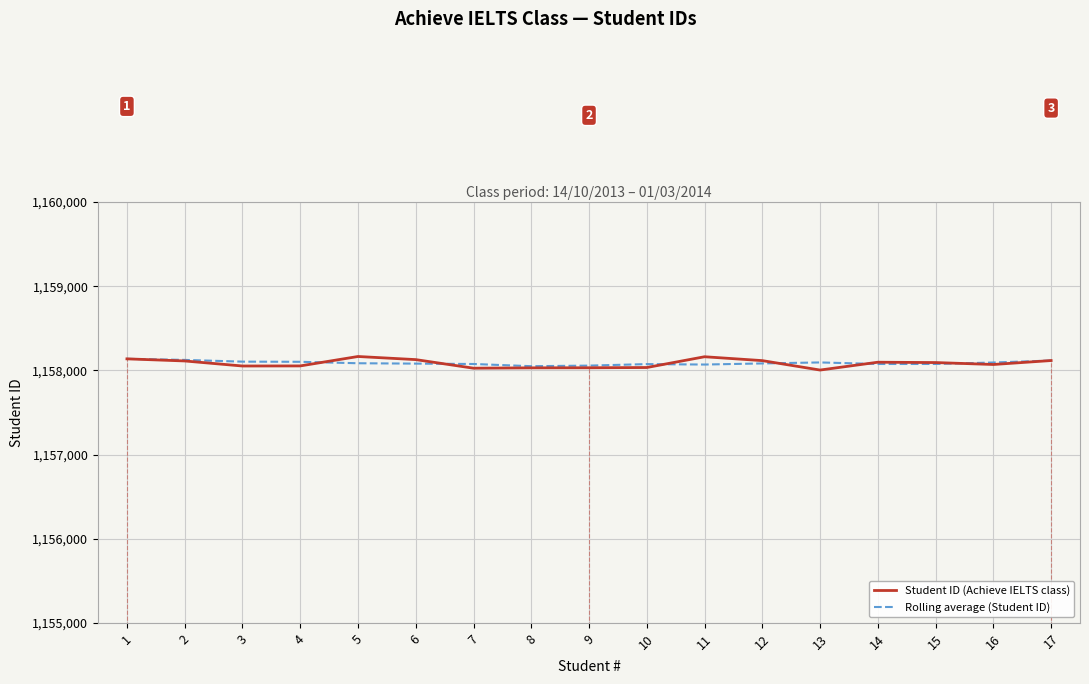

Which series has the widest spread of values?

Student ID (Achieve IELTS class)